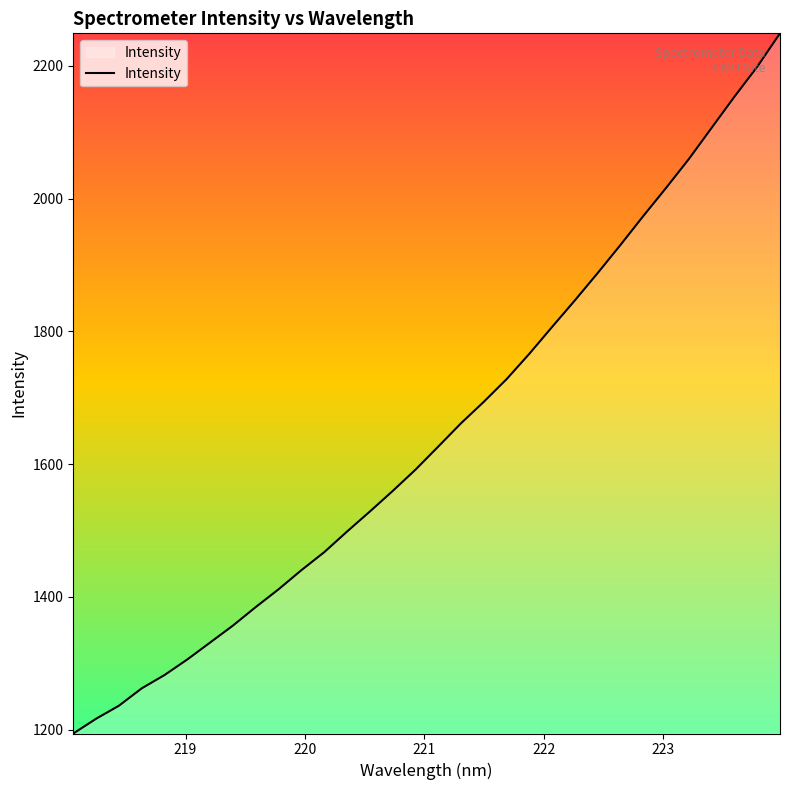

What is the maximum value shown in the chart?

2248.8